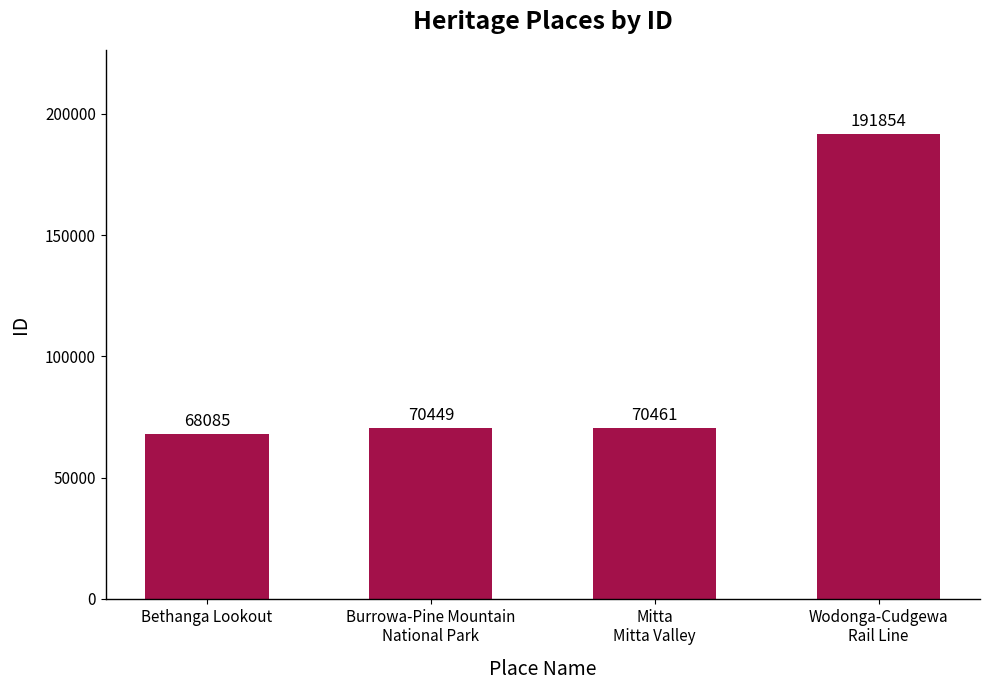

List the labels in order of value, largest first.

Wodonga-Cudgewa
Rail Line, Mitta
Mitta Valley, Burrowa-Pine Mountain
National Park, Bethanga Lookout